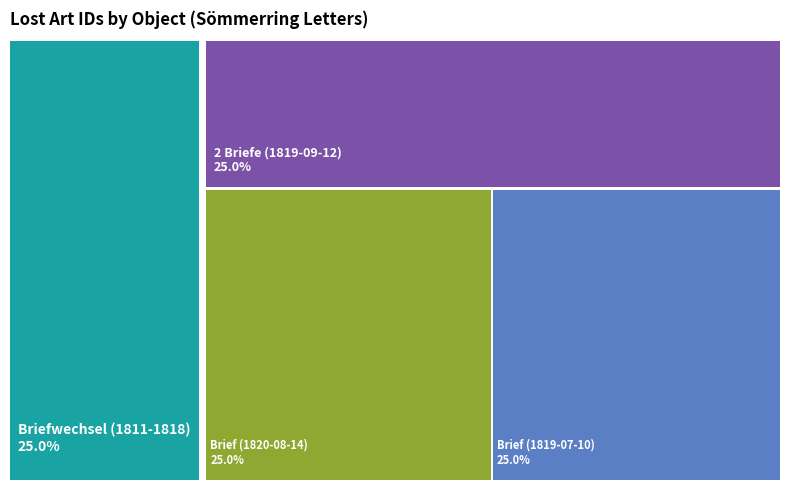

Which category has the biggest portion of the pie?

Brief (1820-08-14)